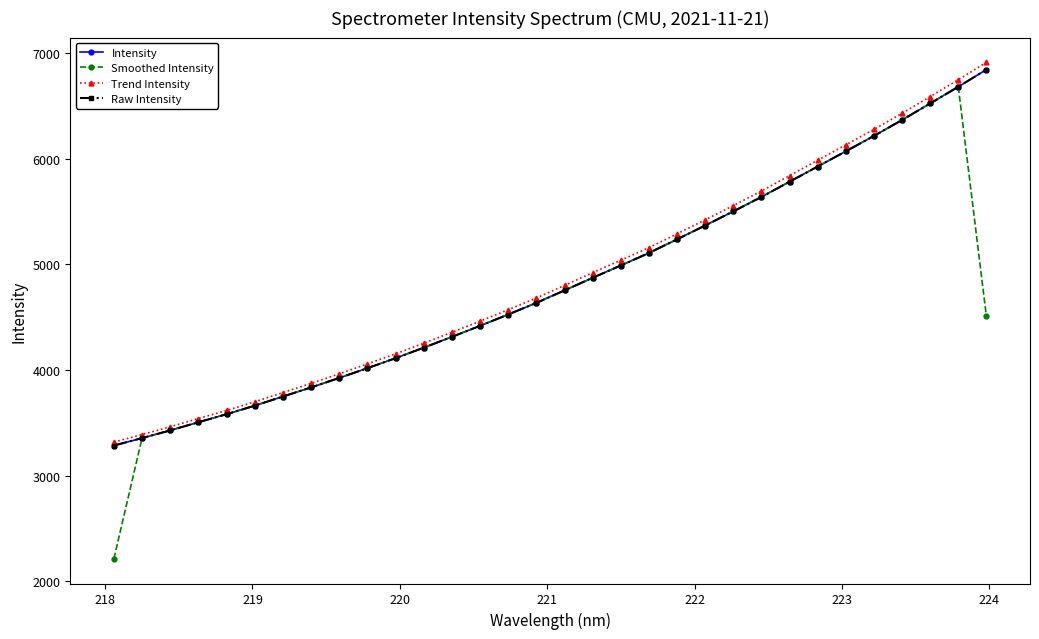

How many intersections are there between Intensity and Smoothed Intensity?

10